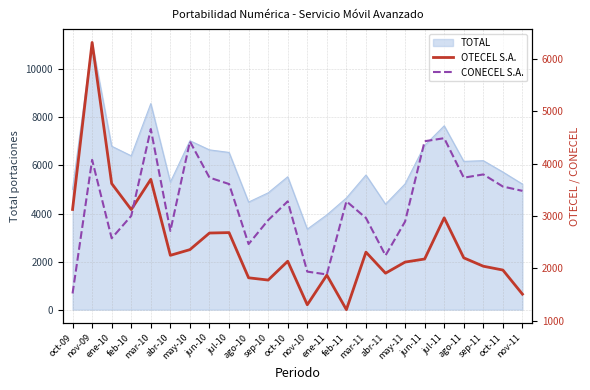

What is the highest value of the OTECEL S.A. series?

6316